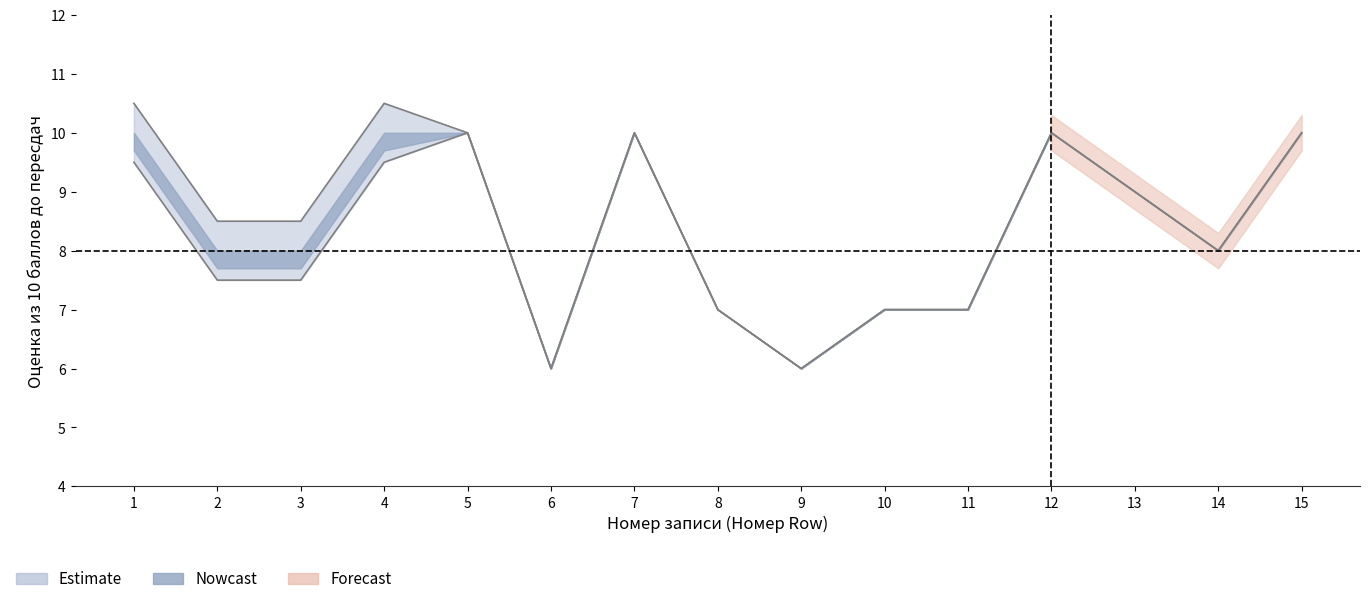

How many values in the В текущий рейтинг series exceed 8?

7